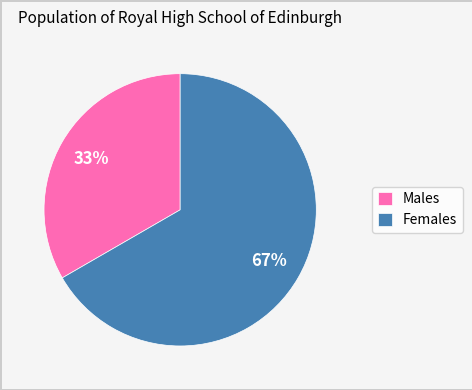

Rank the categories by value from highest to lowest.

Females, Males